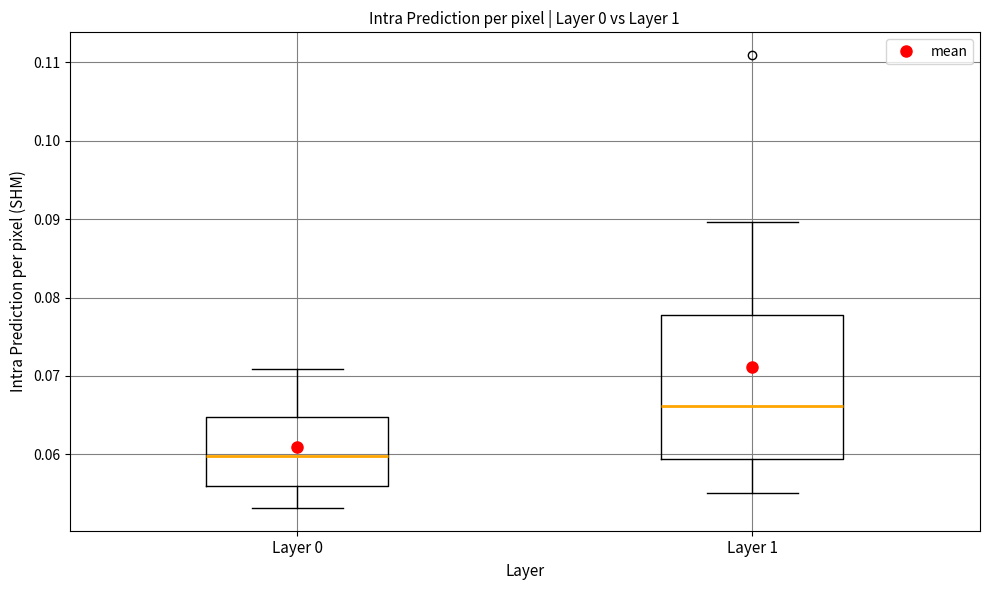

Which box is the tallest, from its lower edge to its upper edge?

Layer 1